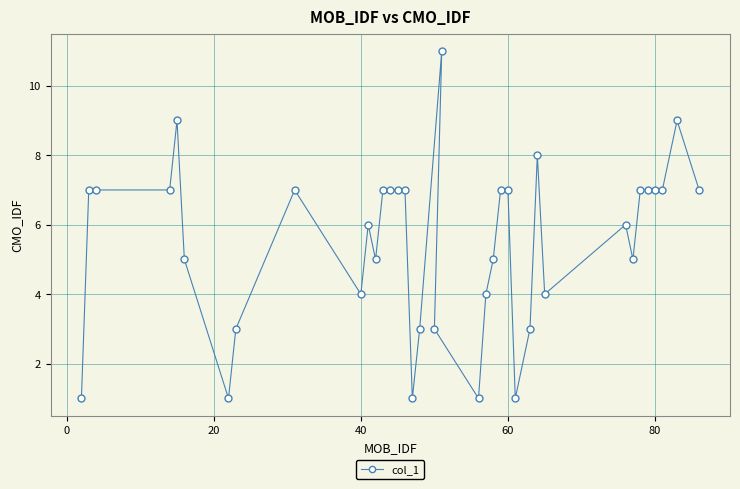

True or false: the data shows 10 at 60.

False